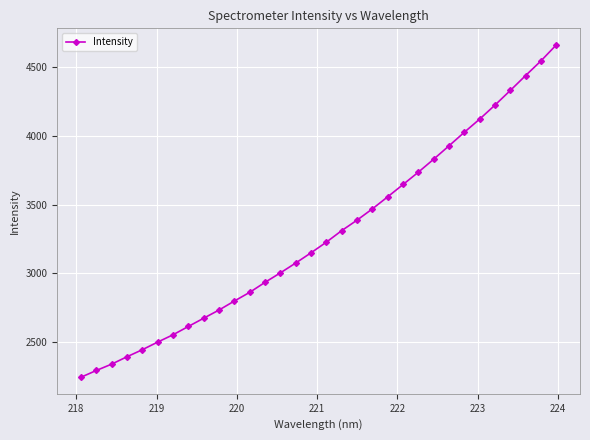

What is the average value?

3283.1